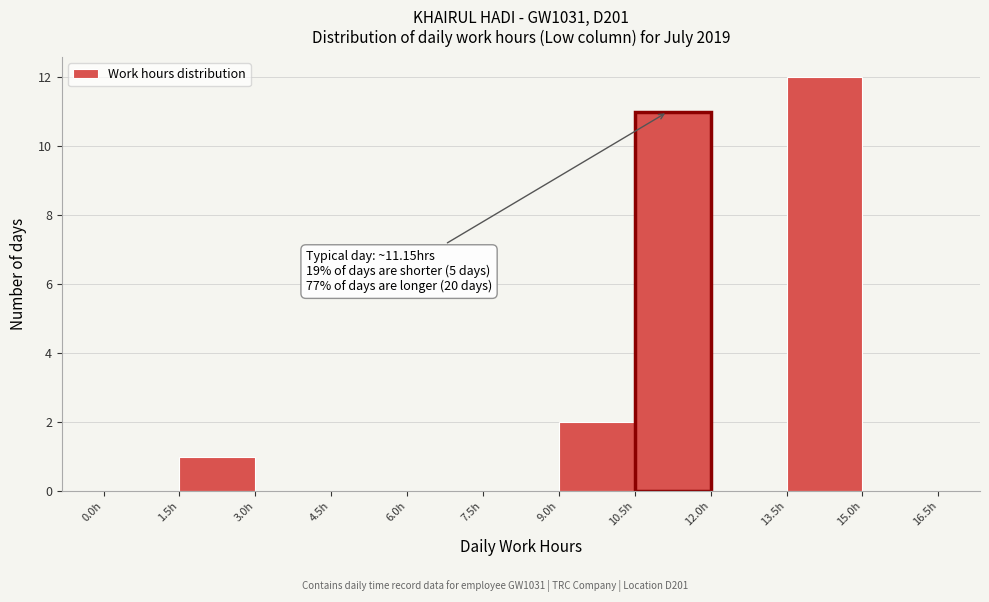

Which range on the x-axis has the tallest bar?

13.5 to 15.0